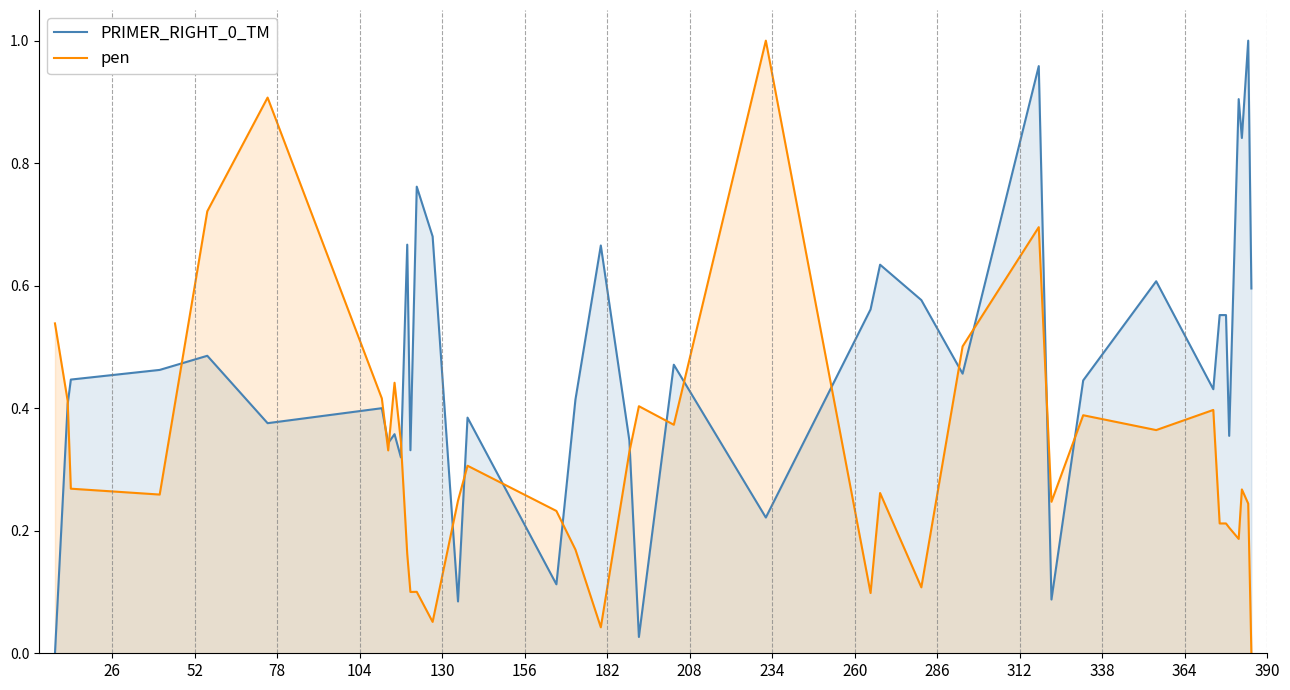

What is the label of the 12th point from the left?

286